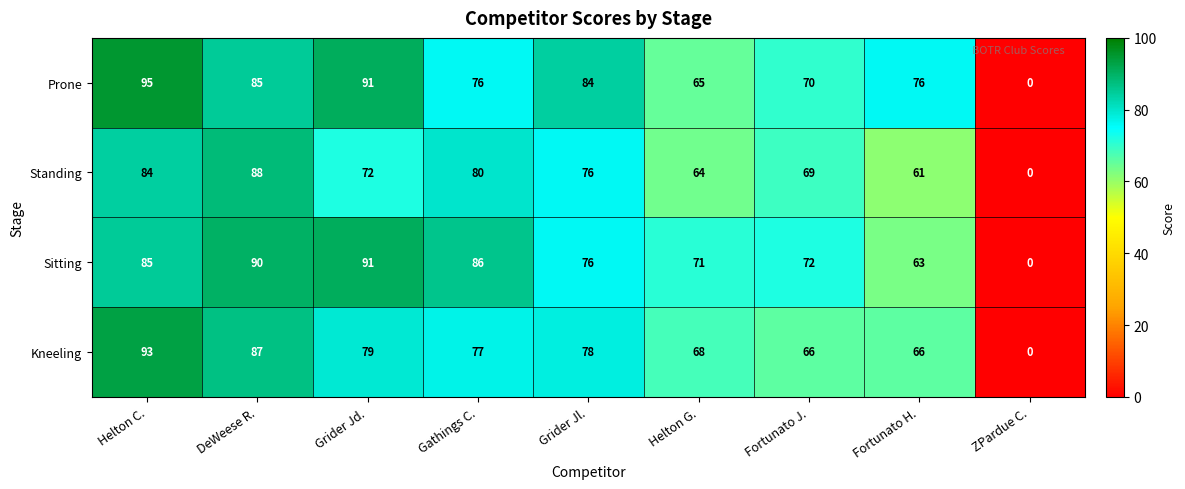

What is the average value of the Kneeling series?

68